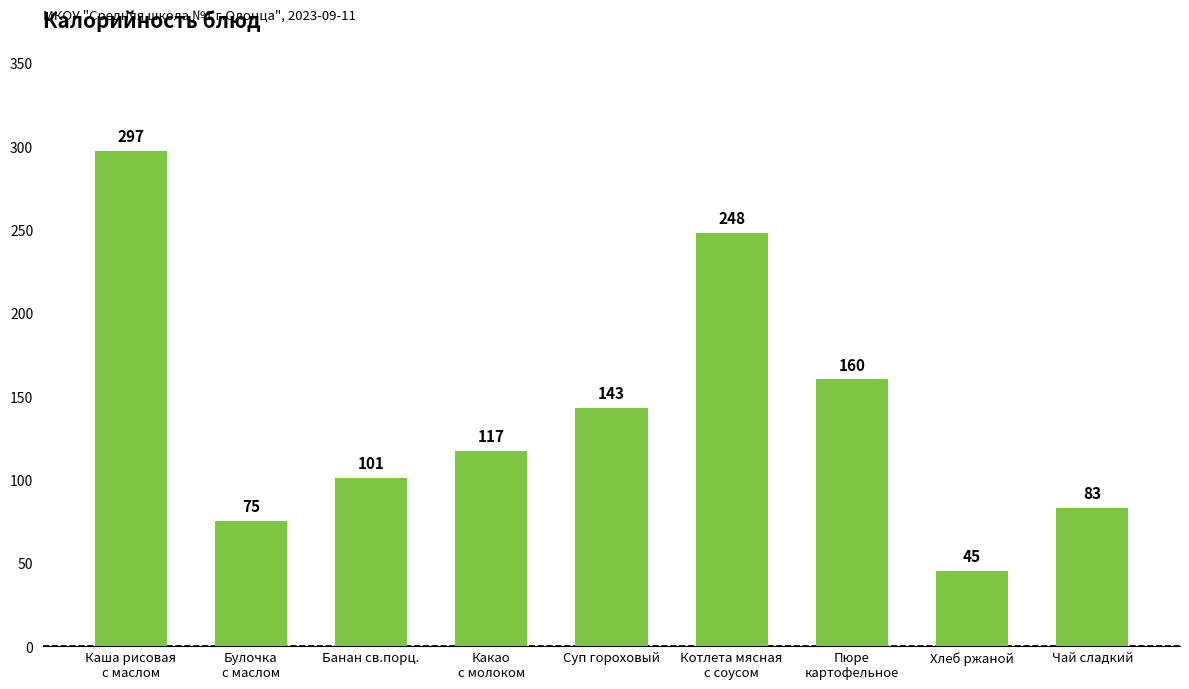

List the labels in order of value, smallest first.

Хлеб ржаной, Булочка
с маслом, Чай сладкий, Банан св.порц., Какао
с молоком, Суп гороховый, Пюре
картофельное, Котлета мясная
с соусом, Каша рисовая
с маслом